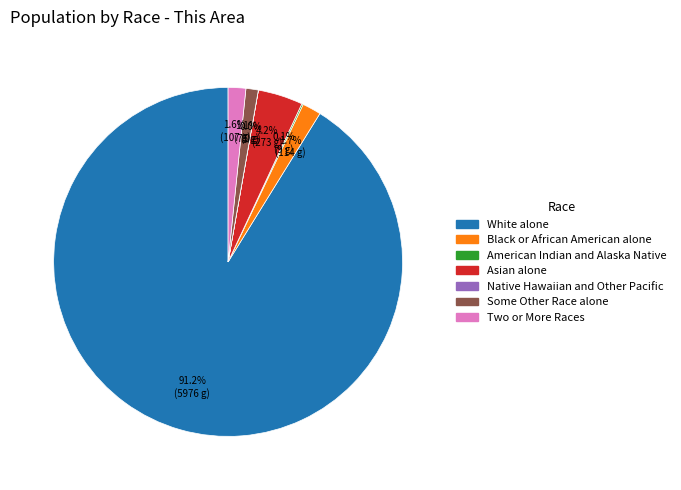

To the nearest percent, what is the combined percentage of Asian alone and White alone?

95%